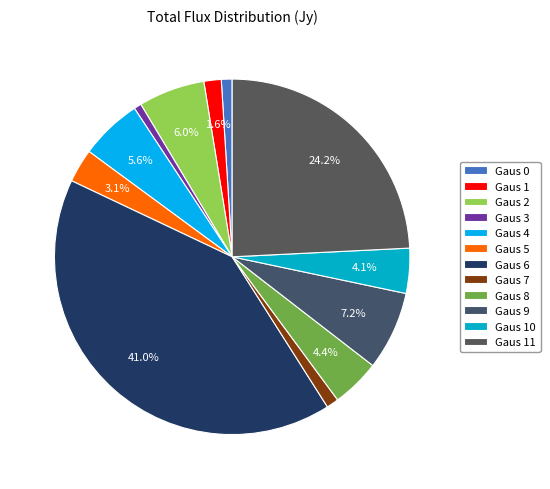

Count the number of slices in the pie.

12